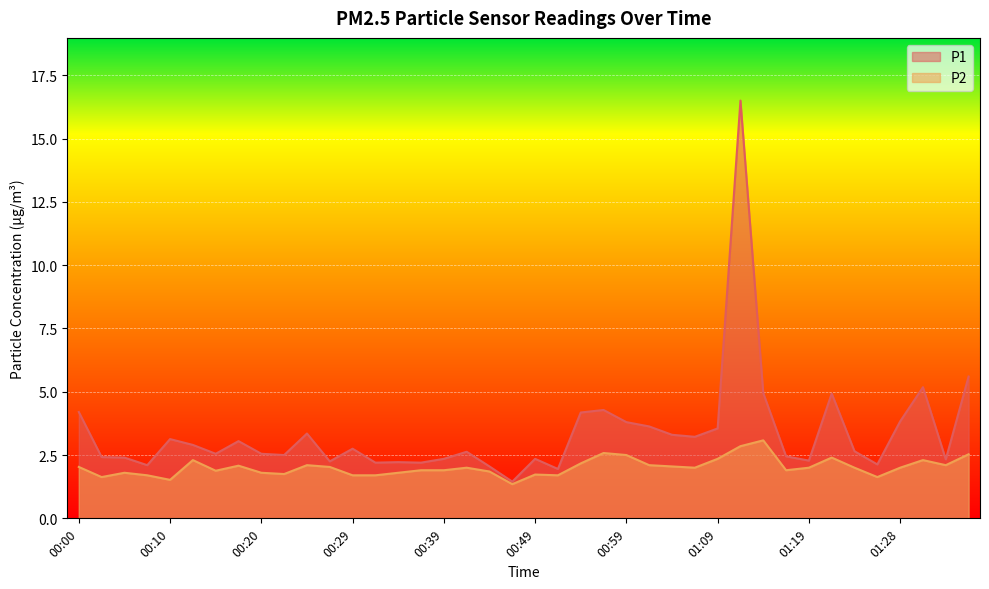

List the series in order of their peak value, highest first.

P1, P2